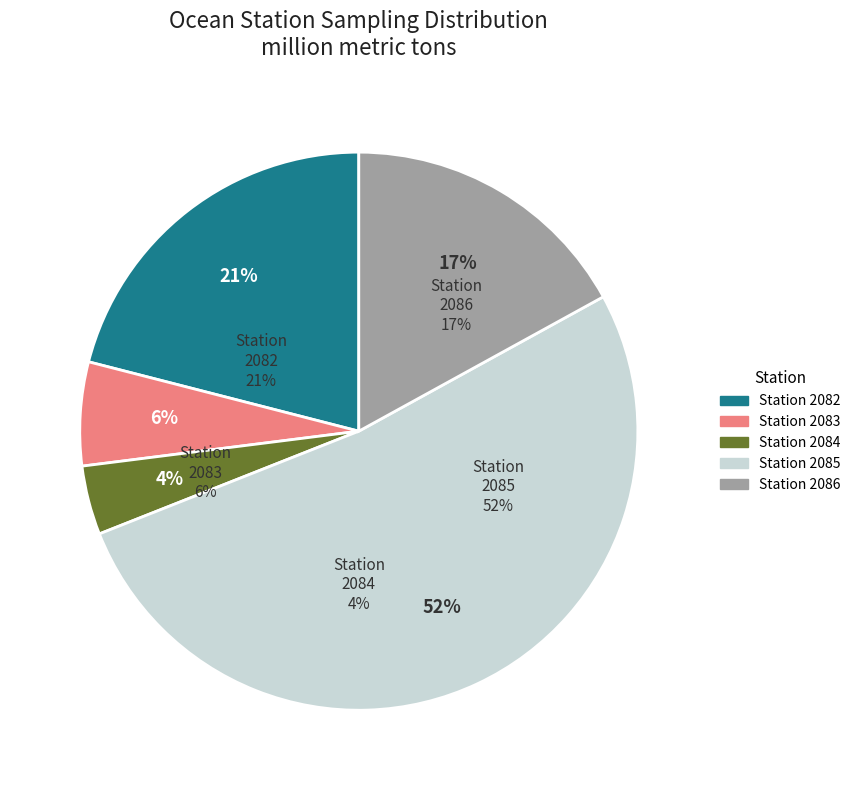

What is the total percentage of Station 2082 and Station 2086?

38.0%